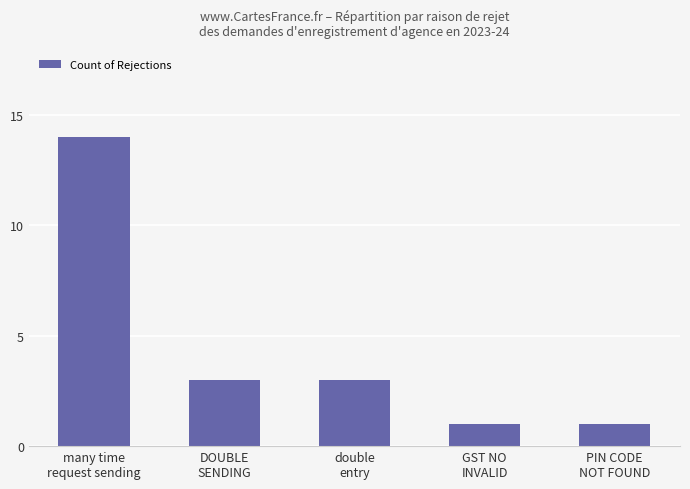

What is the label of the 1st bar from the right?

PIN CODE
NOT FOUND